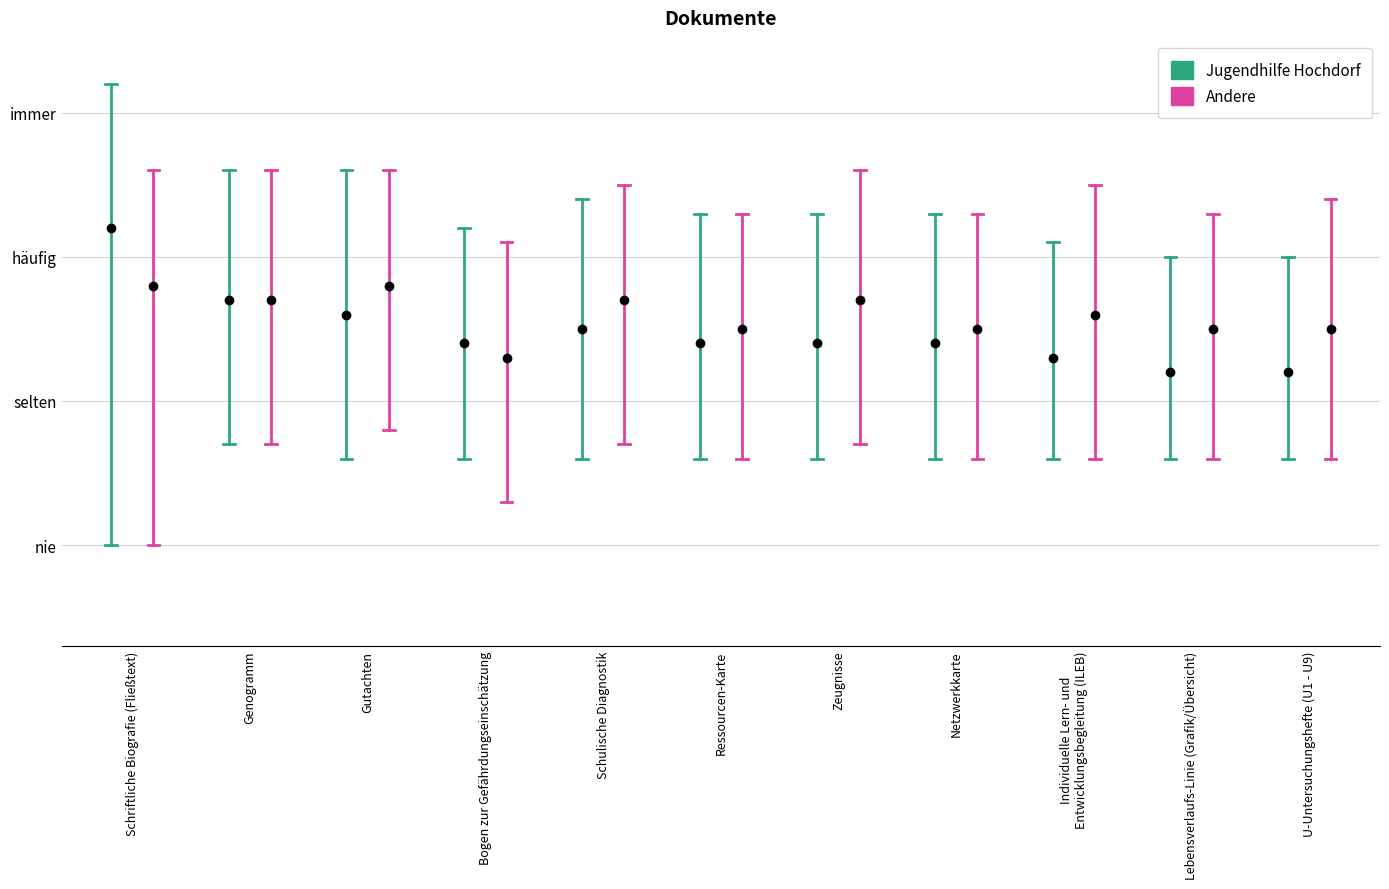

What is the total value across all series at Genogramm?

7.8